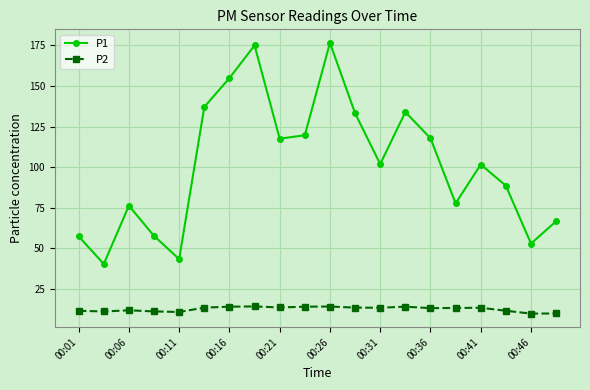

True or false: P2 and P1 intersect in this chart.

False